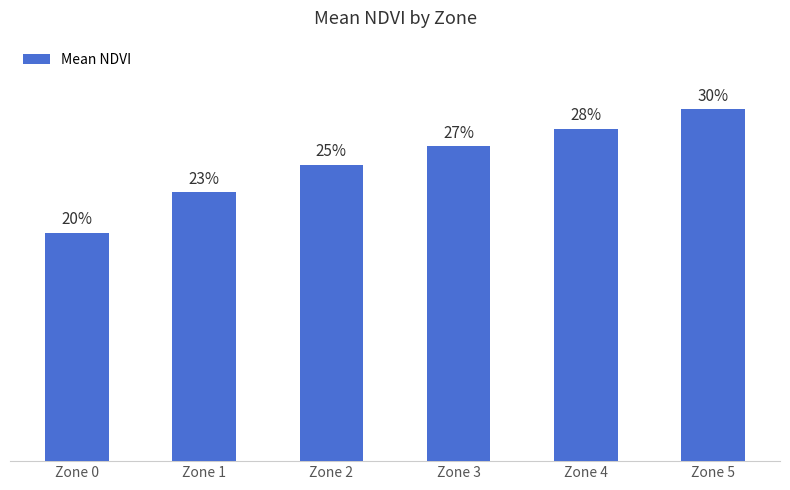

What is the value of the 6th bar from the left?

0.3